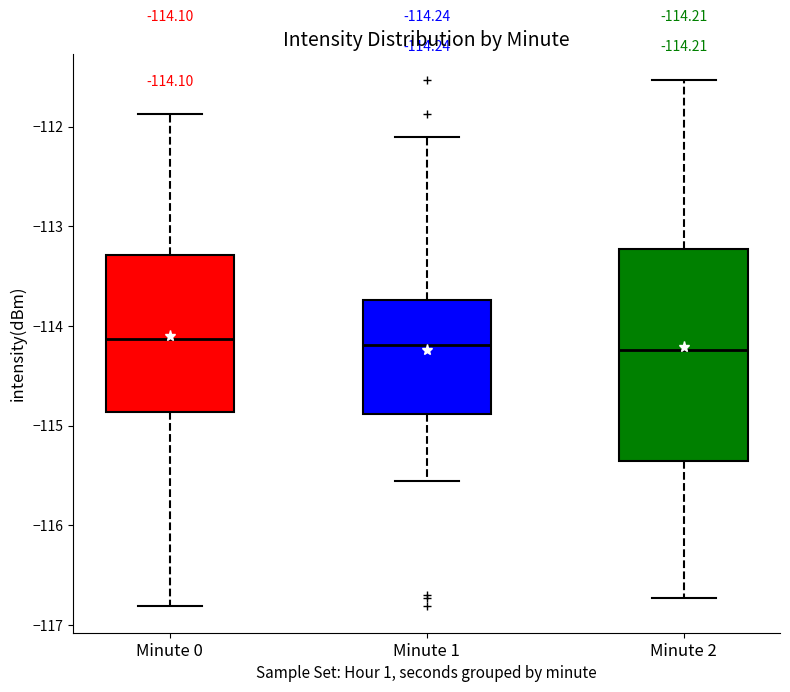

Comparing the boxes themselves (not the whiskers), which one is the tallest?

Minute 2